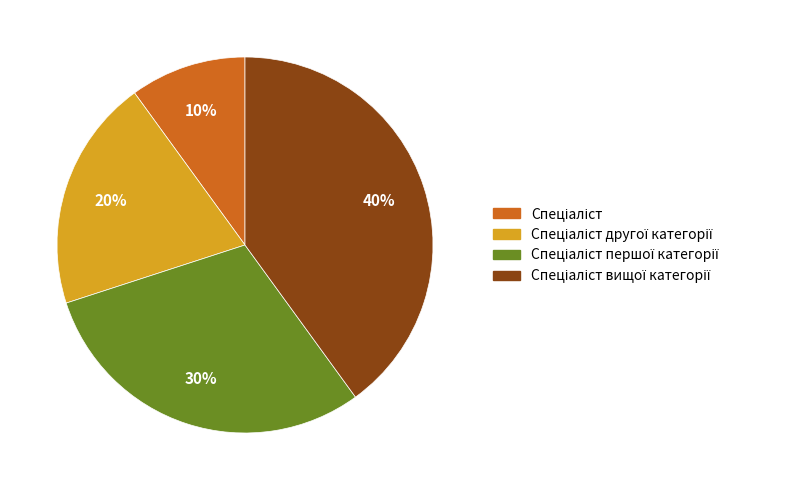

To the nearest percent, what is the difference between the largest and smallest slice percentages?

30%